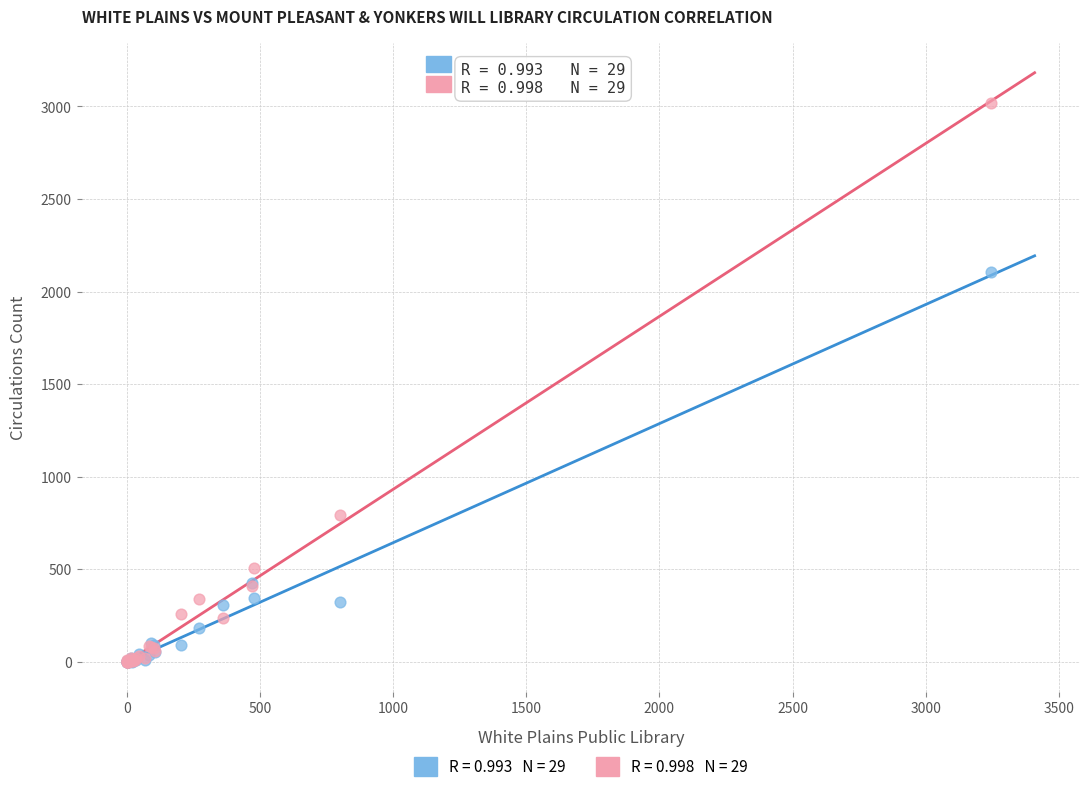

Across all series, what Y value is closest to 1508?

2106